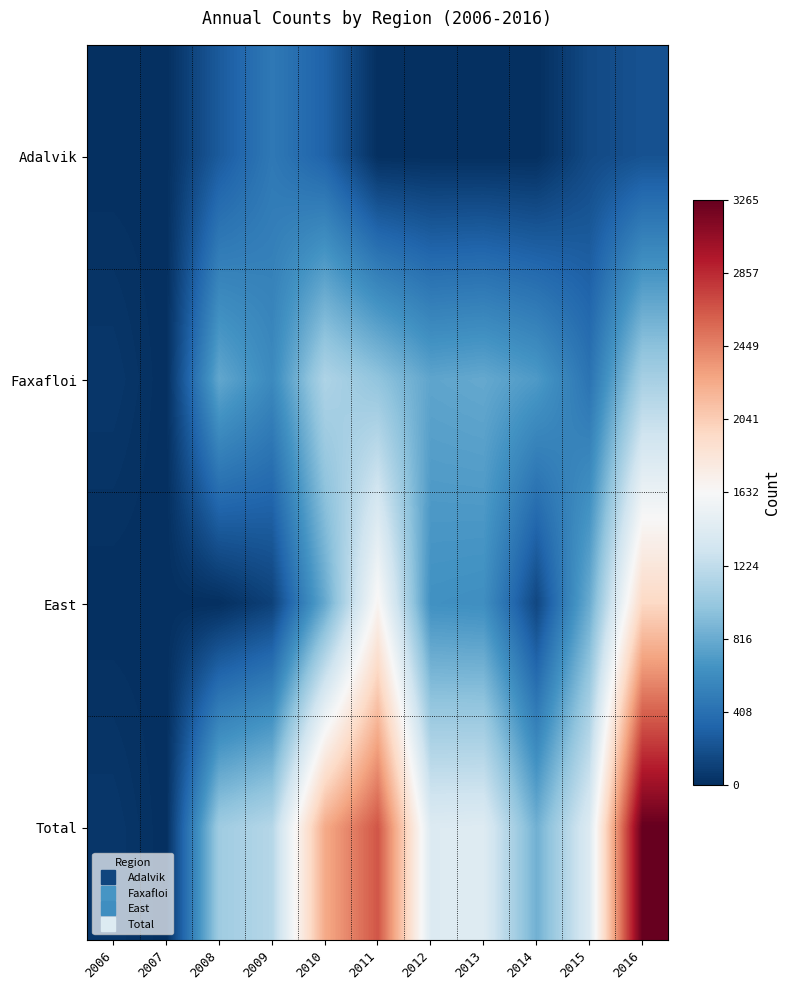

What is the spread (max minus min) of values at 2014?

847